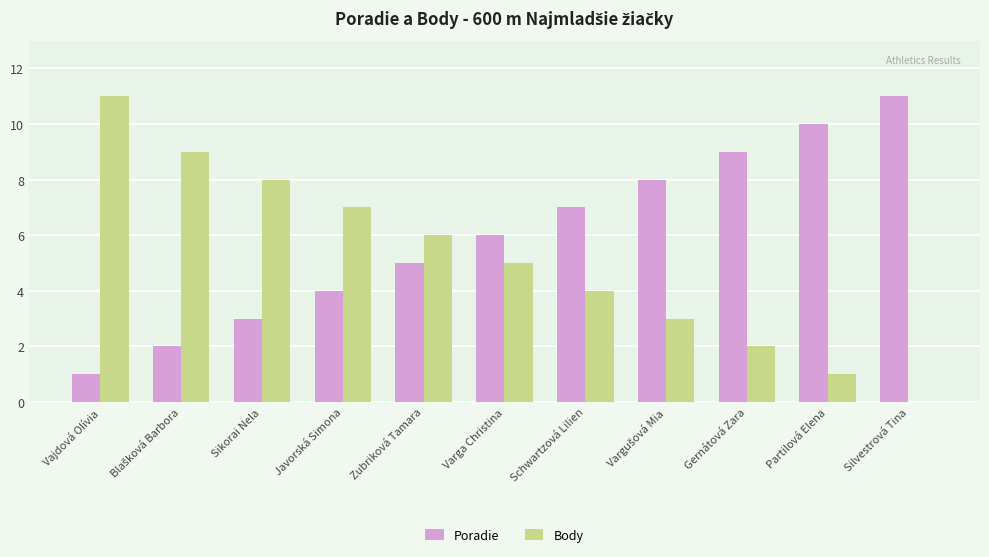

What is the sum of all Body values?

56